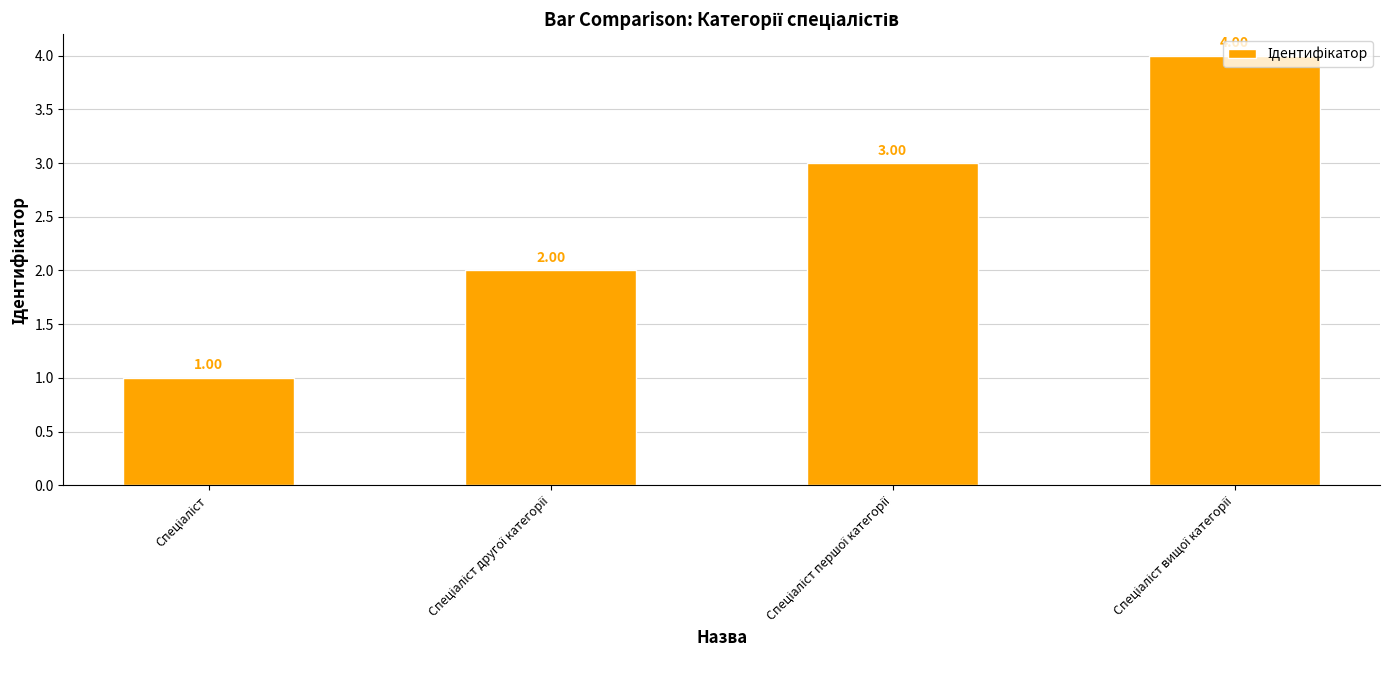

What is the difference between the maximum and minimum values?

3